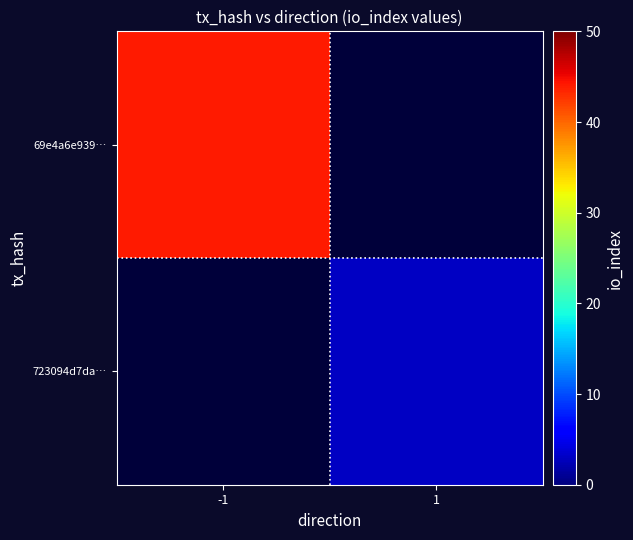

At which label does 723094d7da… reach its peak?

-1